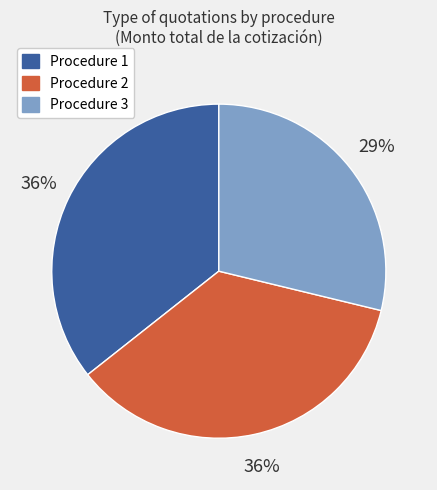

How many segments does this pie chart have?

3